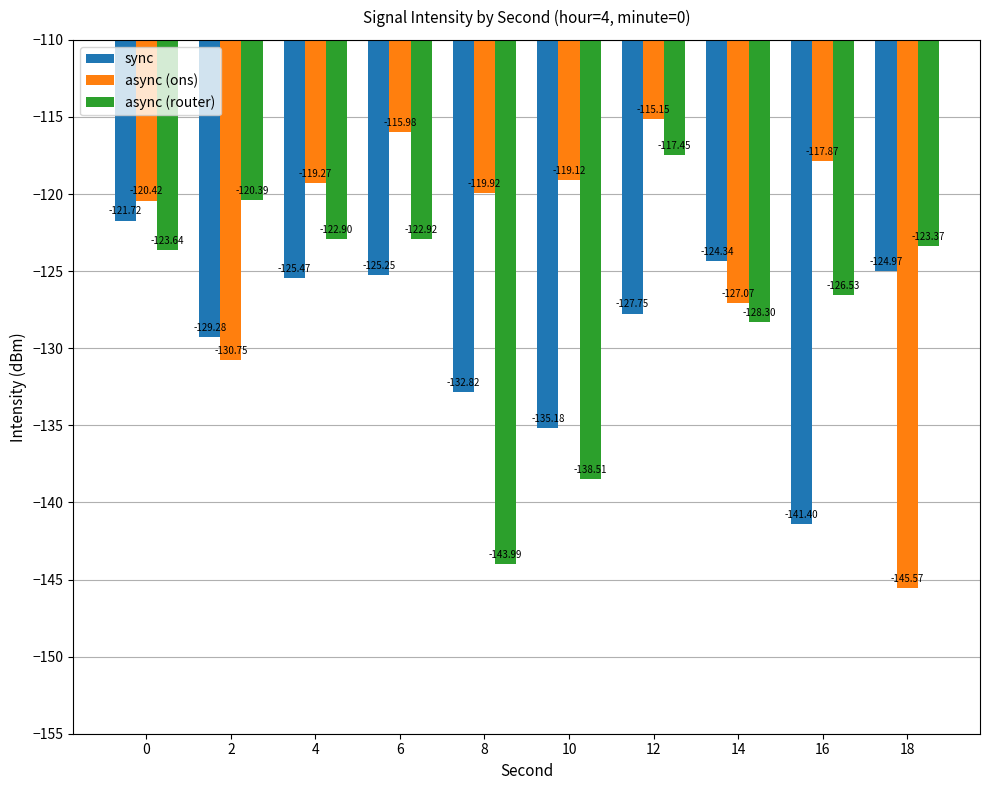

Which series has the largest range (max minus min)?

async (ons)